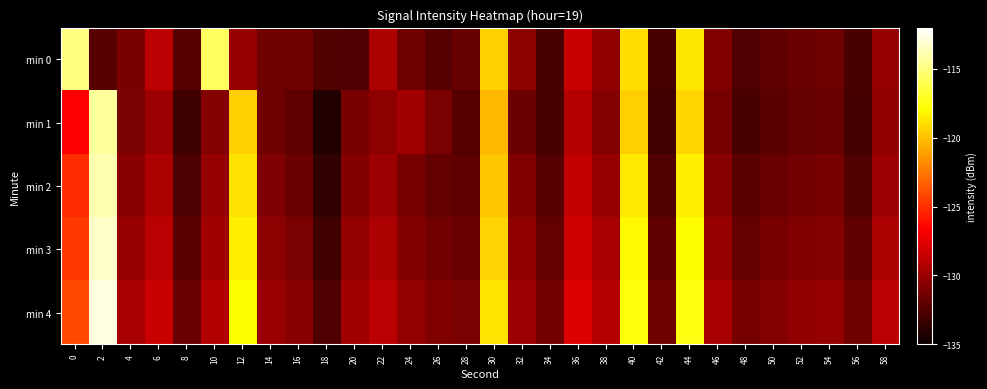

Which series has the widest spread of values?

min 1